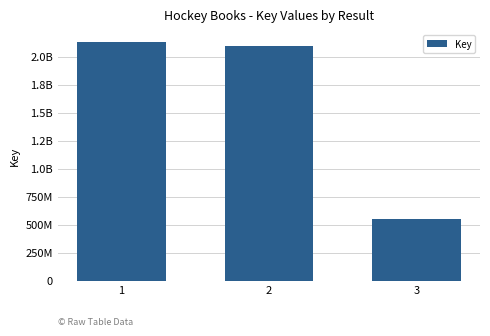

Is it true that the value at 2 is 2096867130?

True